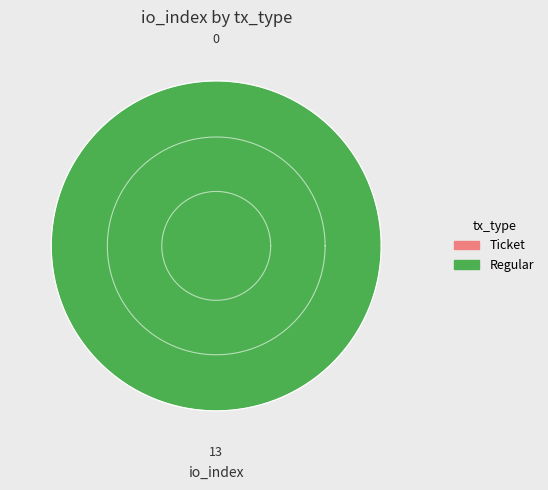

Count the number of slices in the pie.

2